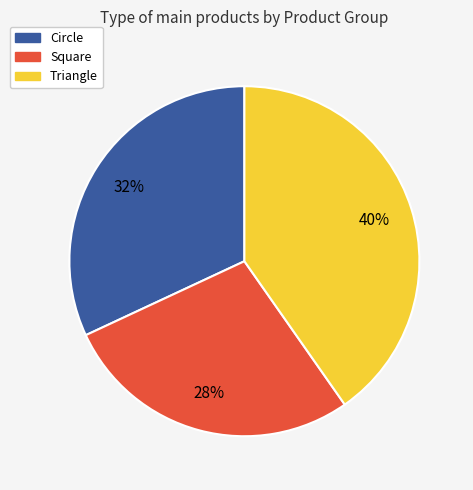

Is it true that Square is 28% of the pie?

True